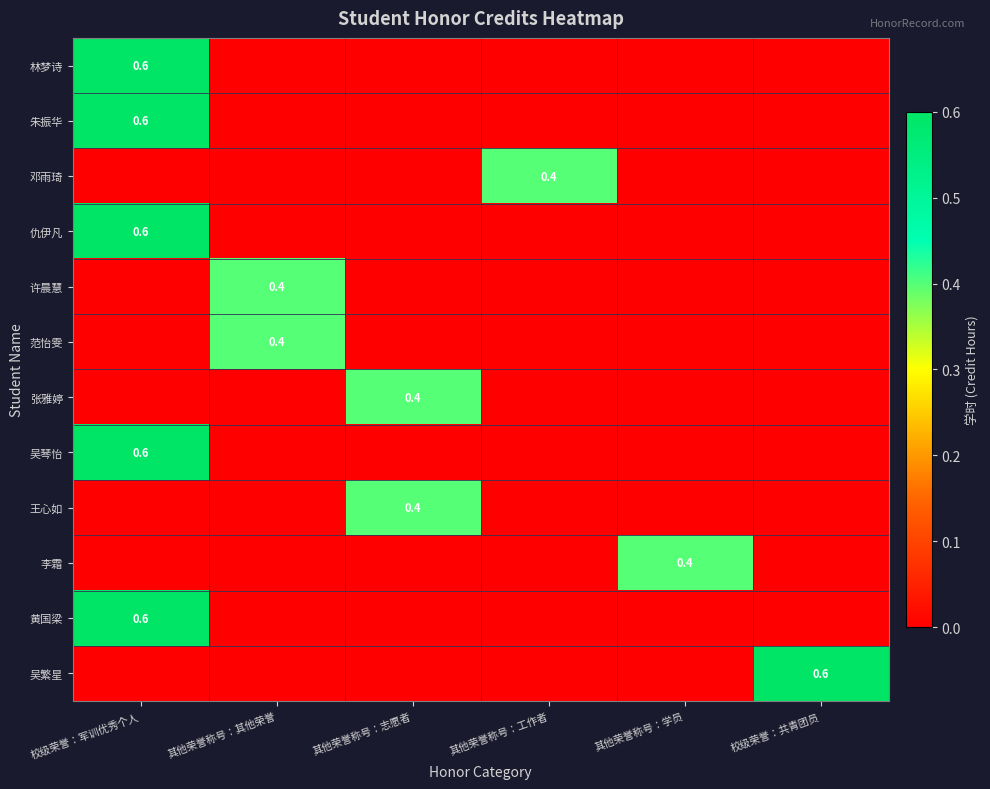

True or false: 吴琴怡 has a value of 0.0 at 其他荣誉称号：工作者.

True